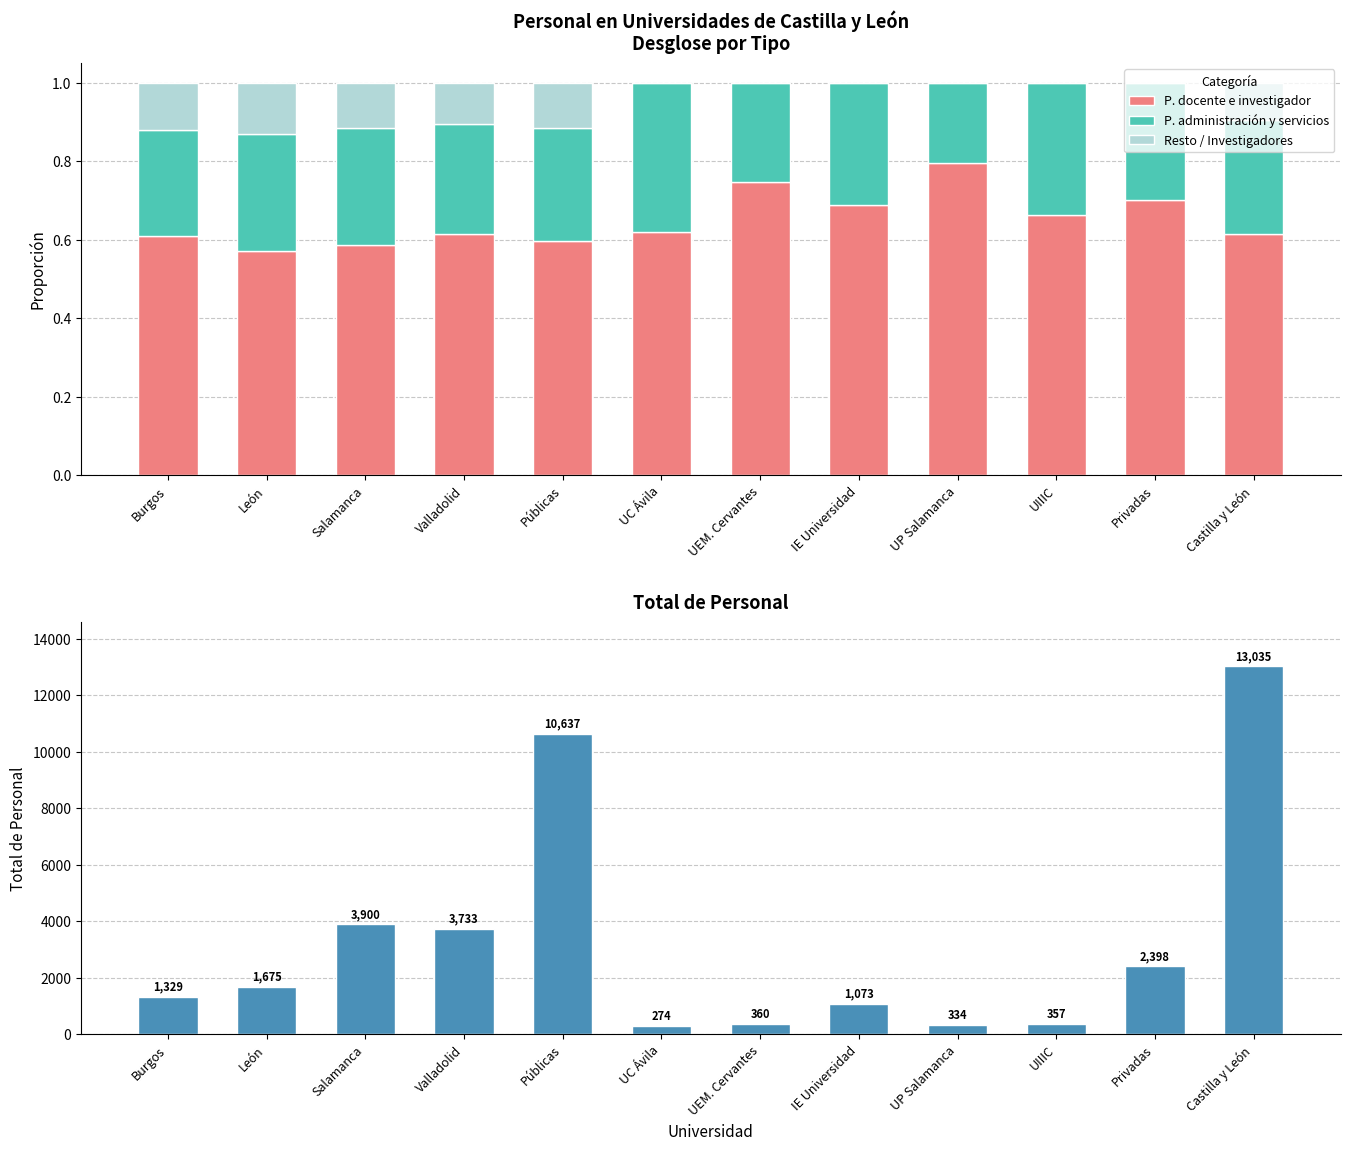

How many bars are there in total?

48